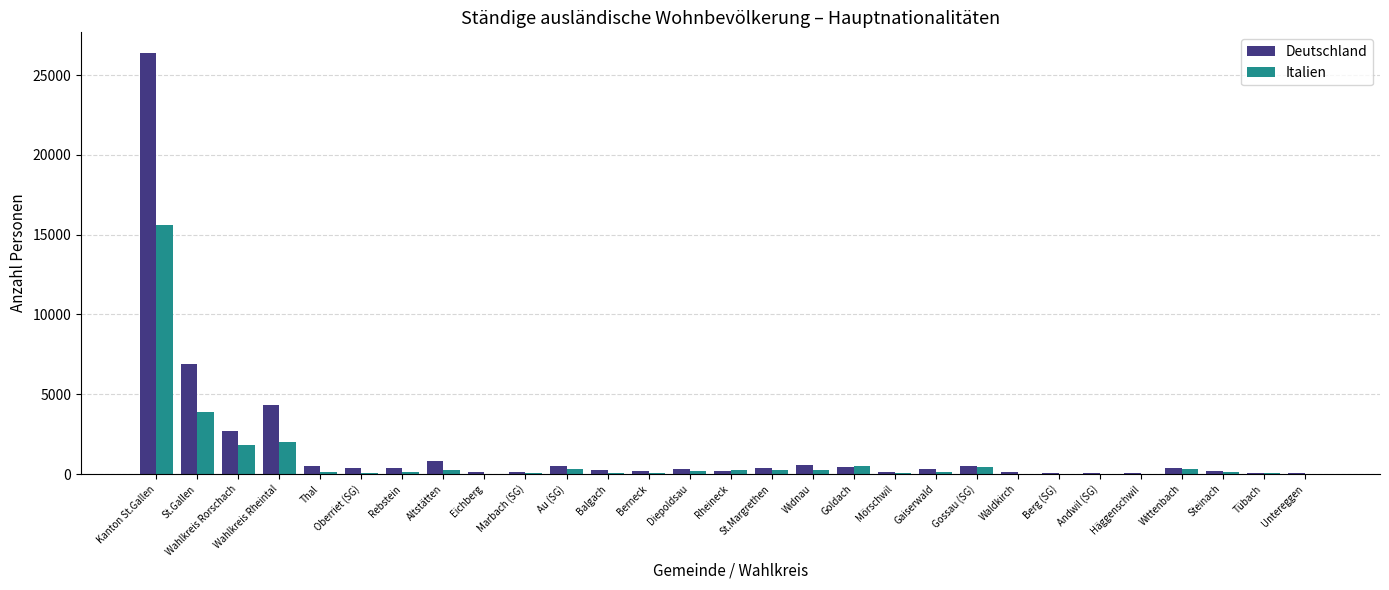

What is the sum of all Italien values?

27089